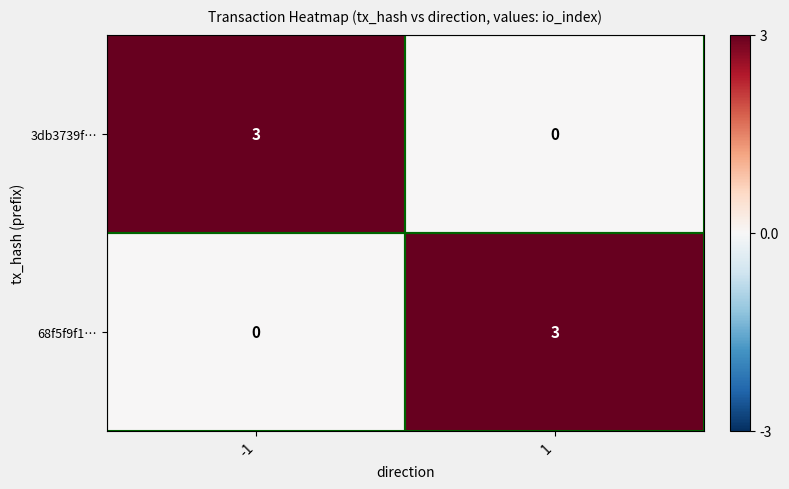

What is the difference between the maximum and minimum values in the 68f5f9f1… series?

3